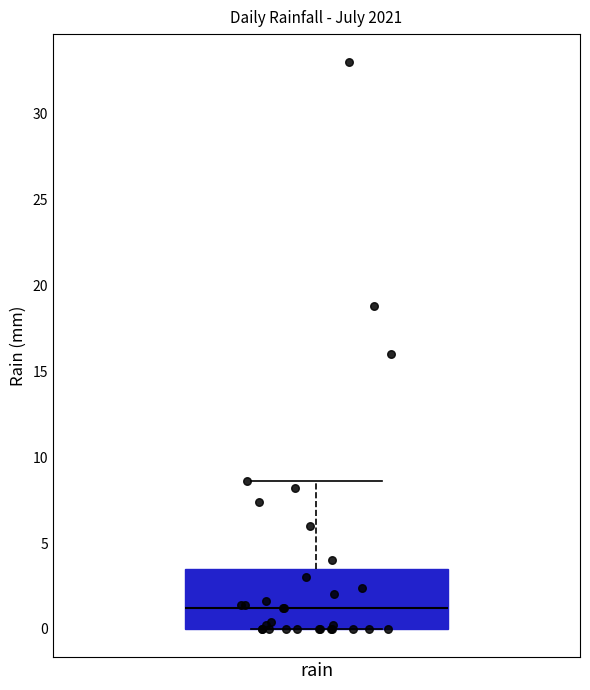

Where does the median line of the box for rain sit on the y-axis? The values are not printed on the chart, so give them approximately, as read against the axis.

1.0